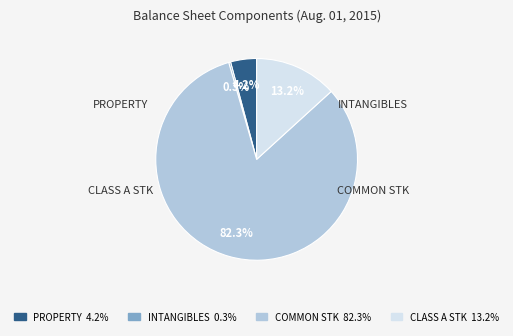

How many slices are in this pie chart?

4